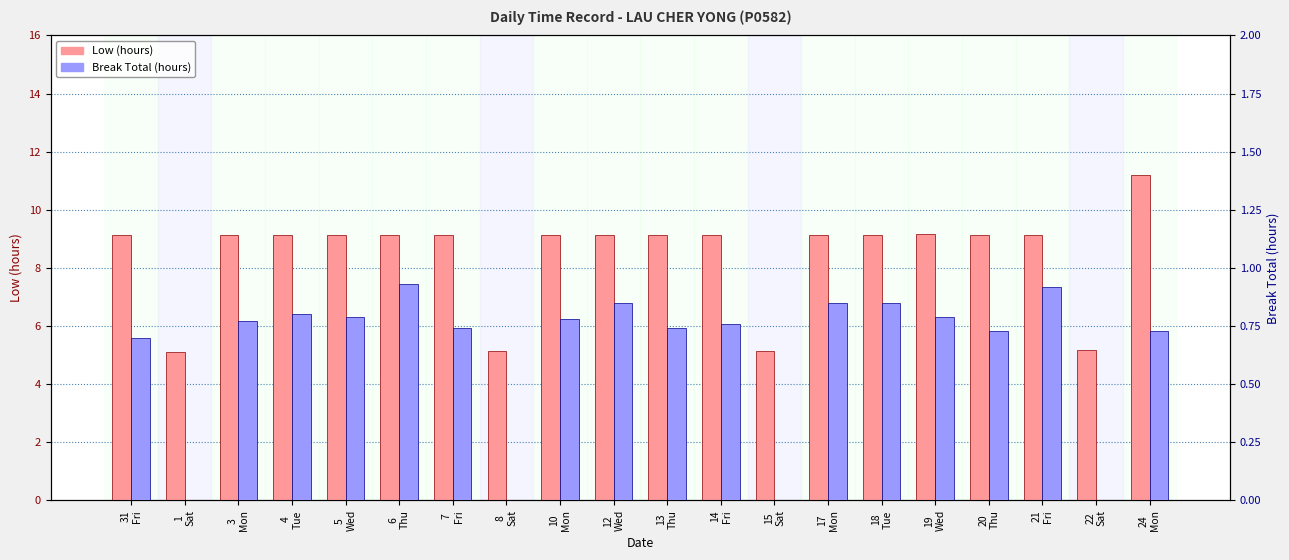

Between 17
Mon and 18
Tue, which series saw the biggest shift?

Low (hours)